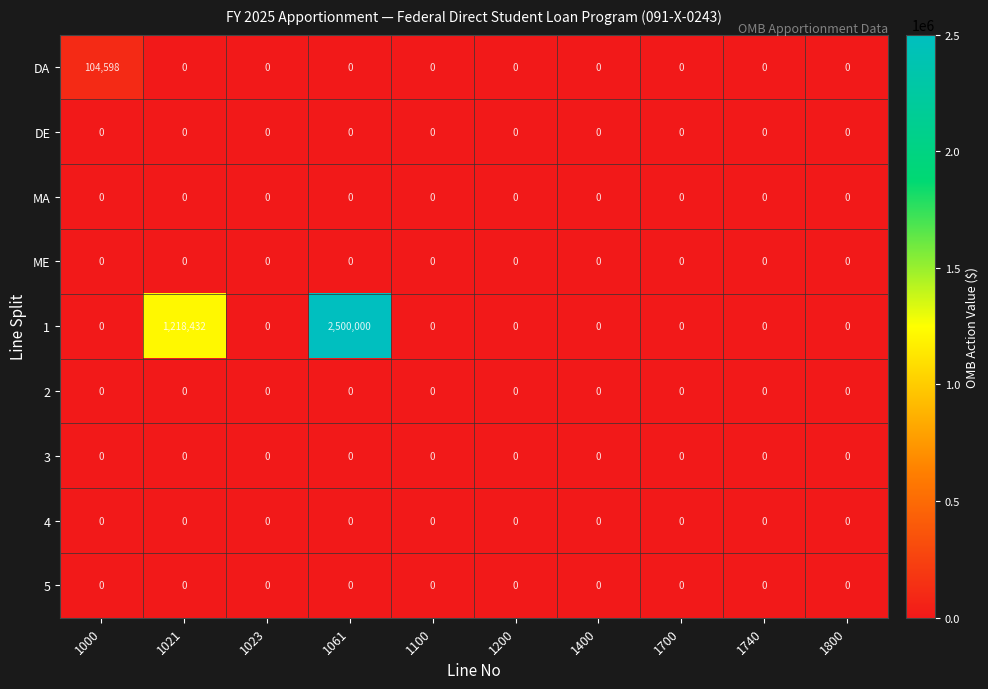

At which category is the sum across all series the highest?

1061